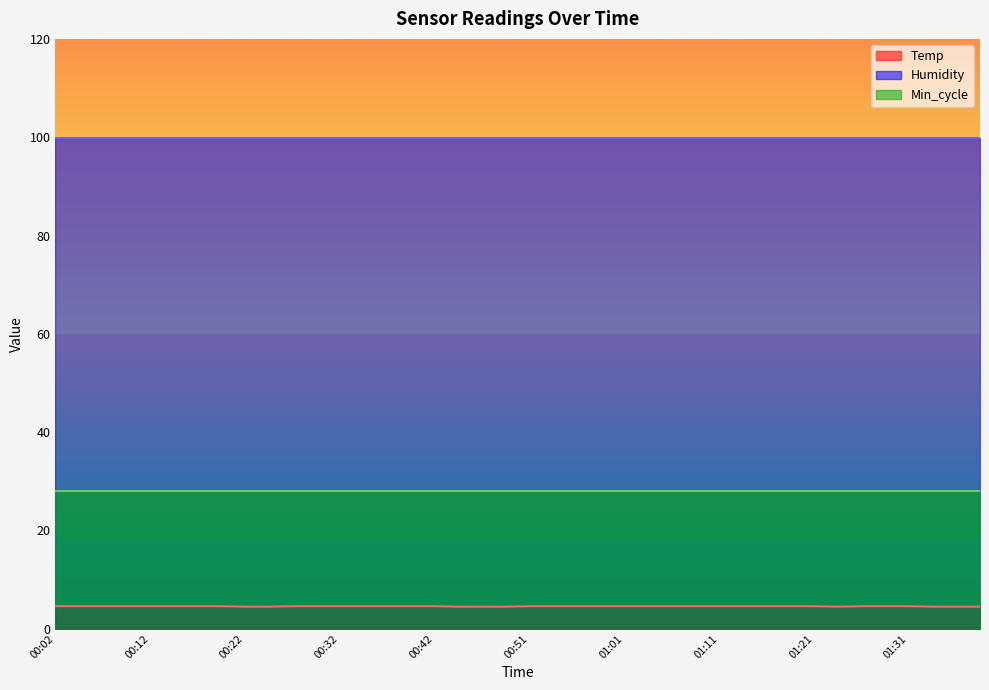

Rank the series by their maximum value, from highest to lowest.

Humidity, Min_cycle, Temp